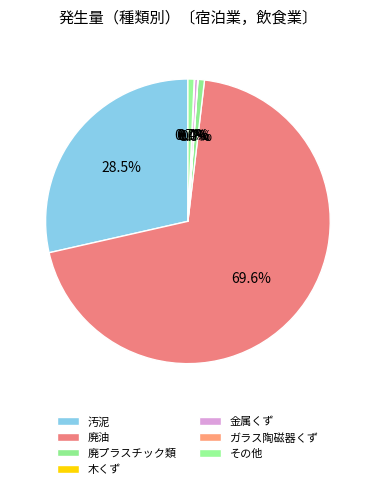

To the nearest percent, what is the difference between the largest and smallest slice percentages?

70%